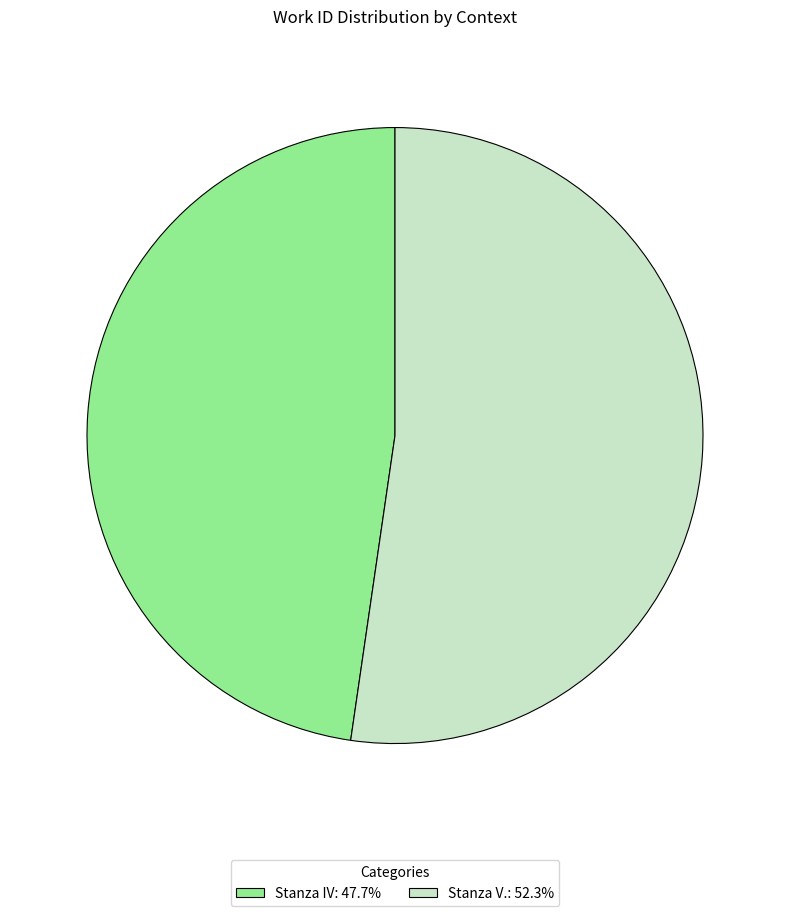

Count the number of slices in the pie.

2